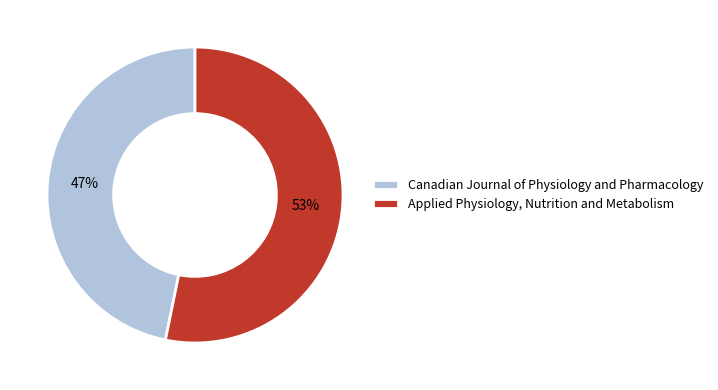

To the nearest percent, what is the combined percentage of Applied Physiology, Nutrition and Metabolism and Canadian Journal of Physiology and Pharmacology?

100%